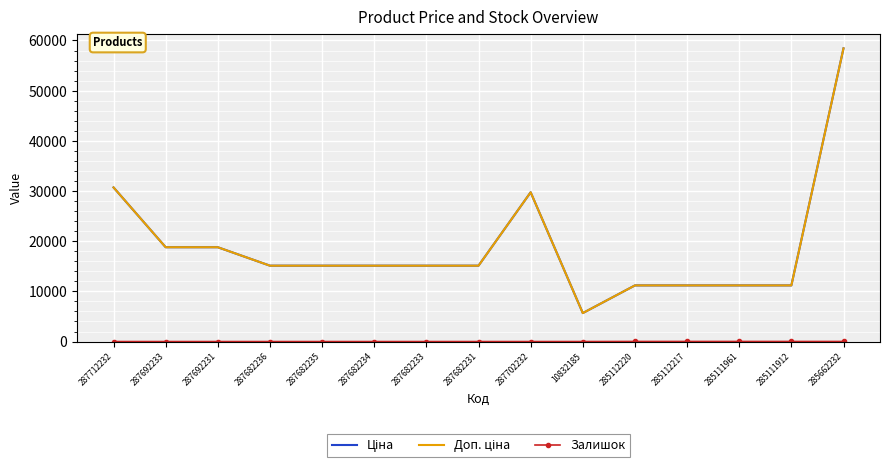

What is the value of the Доп. ціна point at the 8th from the left?

15120.0